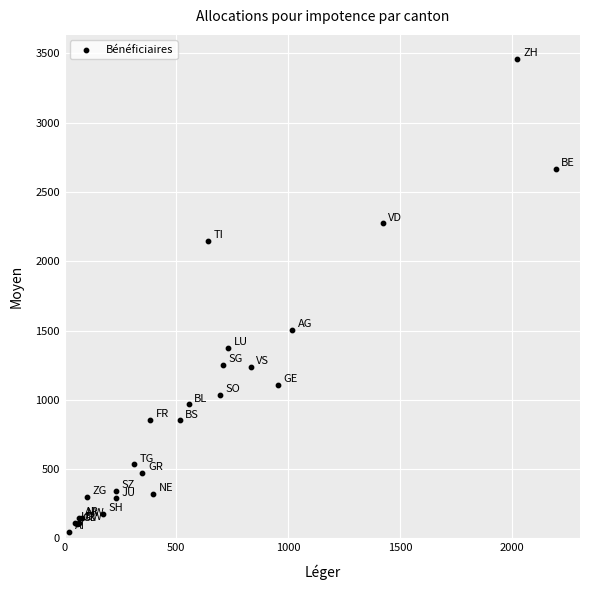

What Y value in the scatter plot is closest to 1754?

1508